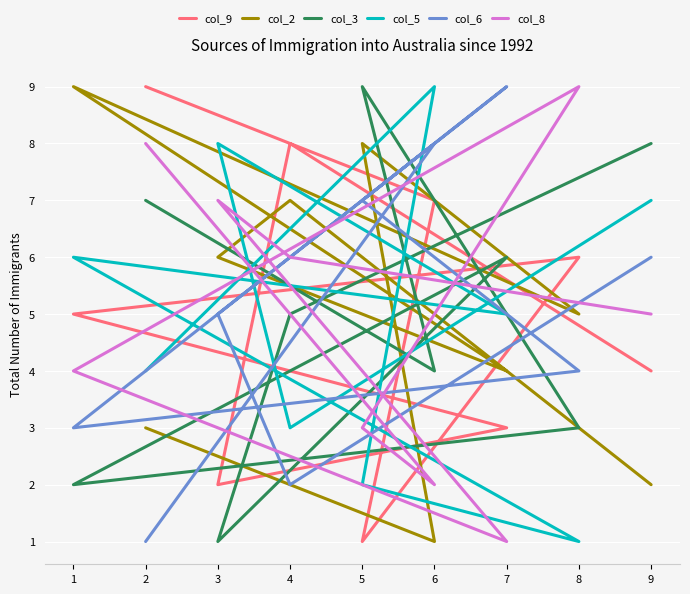

What is the smallest value displayed?

1